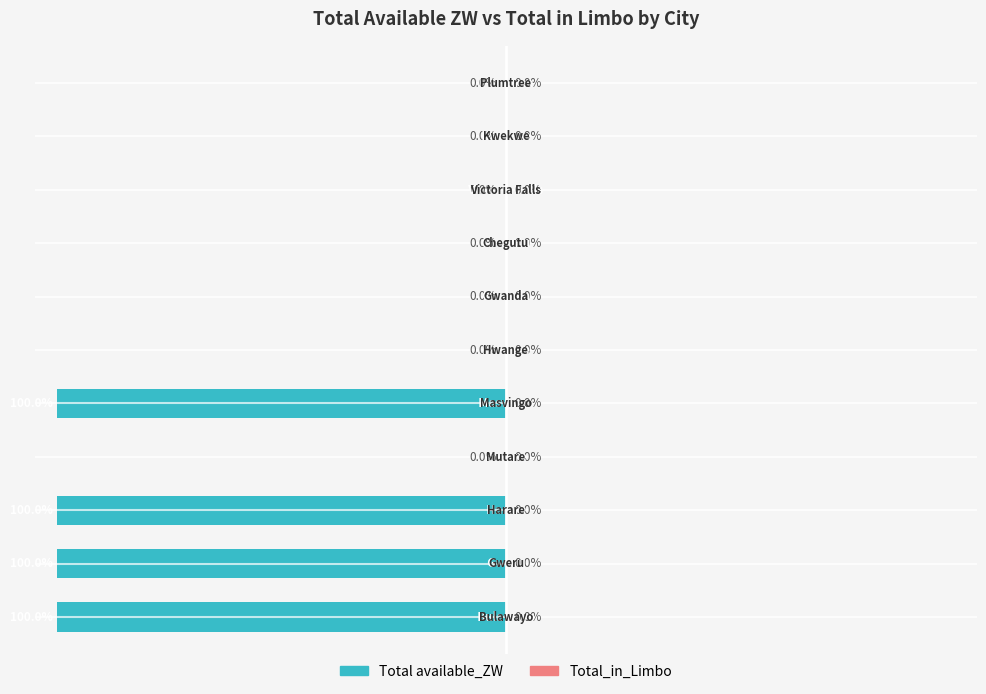

Are the bars horizontal?

Yes